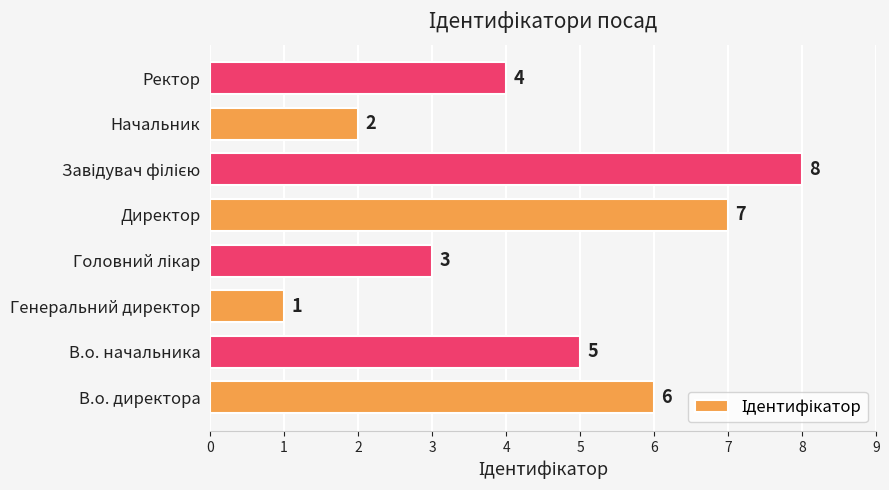

True or false: the data shows 4 at Директор.

False